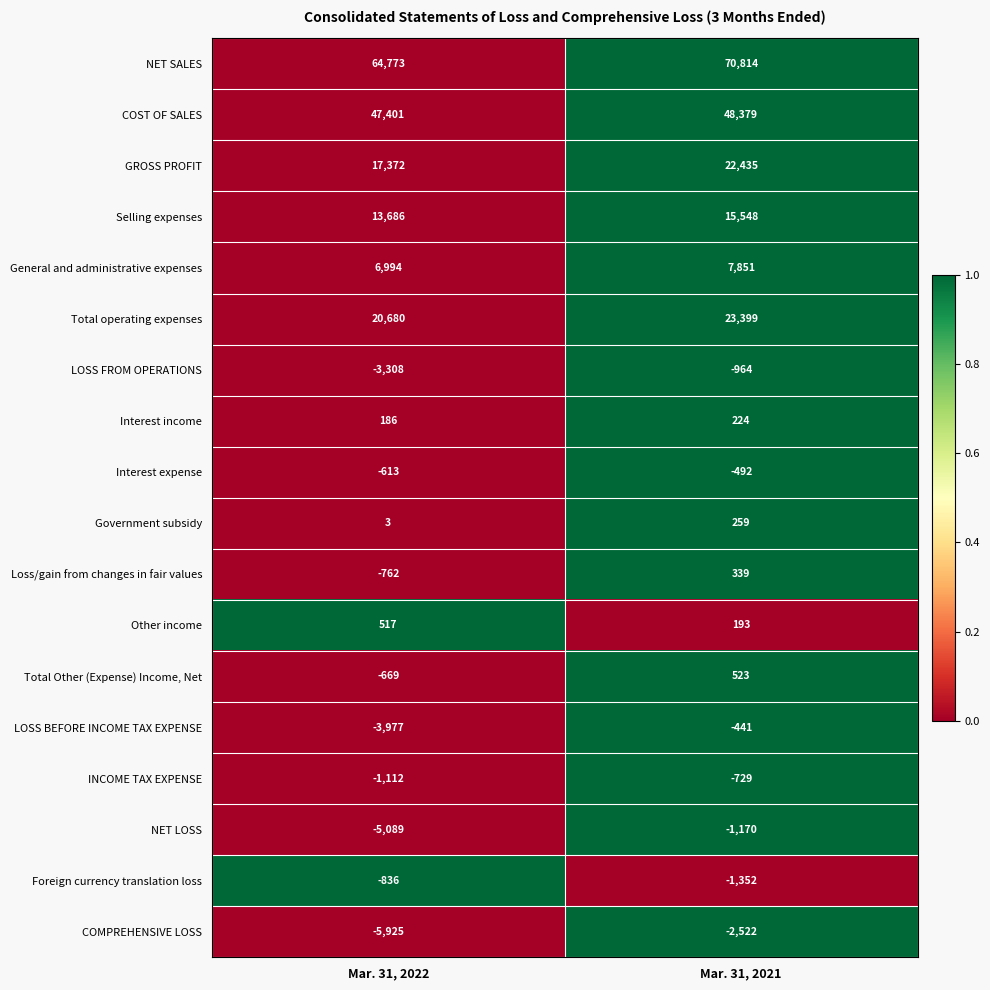

At Mar. 31, 2022, list the series in order from largest to smallest.

NET SALES, COST OF SALES, Total operating expenses, GROSS PROFIT, Selling expenses, General and administrative expenses, Other income, Interest income, Government subsidy, Interest expense, Total Other (Expense) Income, Net, Loss/gain from changes in fair values, Foreign currency translation loss, INCOME TAX EXPENSE, LOSS FROM OPERATIONS, LOSS BEFORE INCOME TAX EXPENSE, NET LOSS, COMPREHENSIVE LOSS